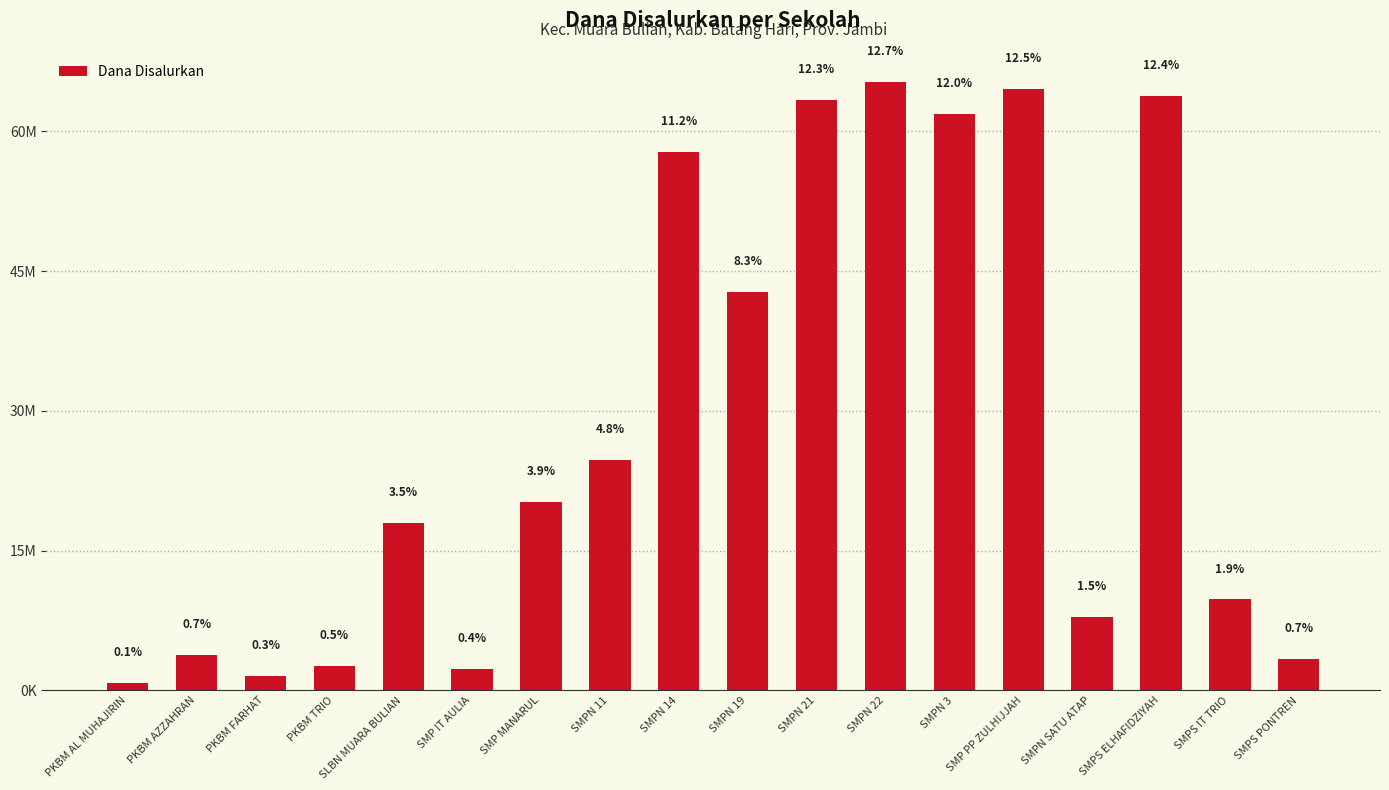

The chart shows a value of 42750000 at SMPN 19. True or false?

True